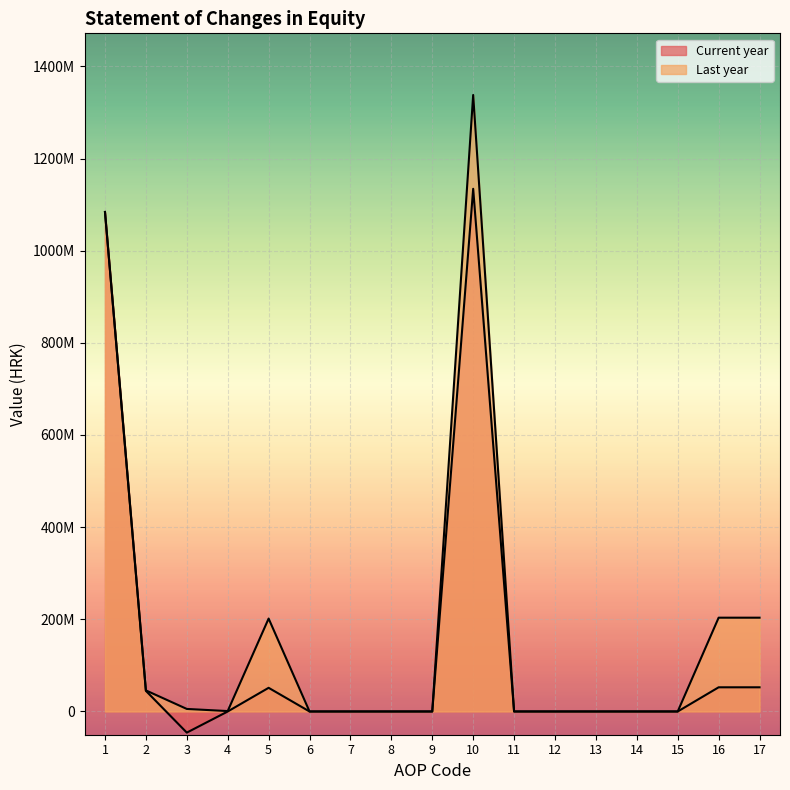

True or false: Current year and Last year intersect in this chart.

False